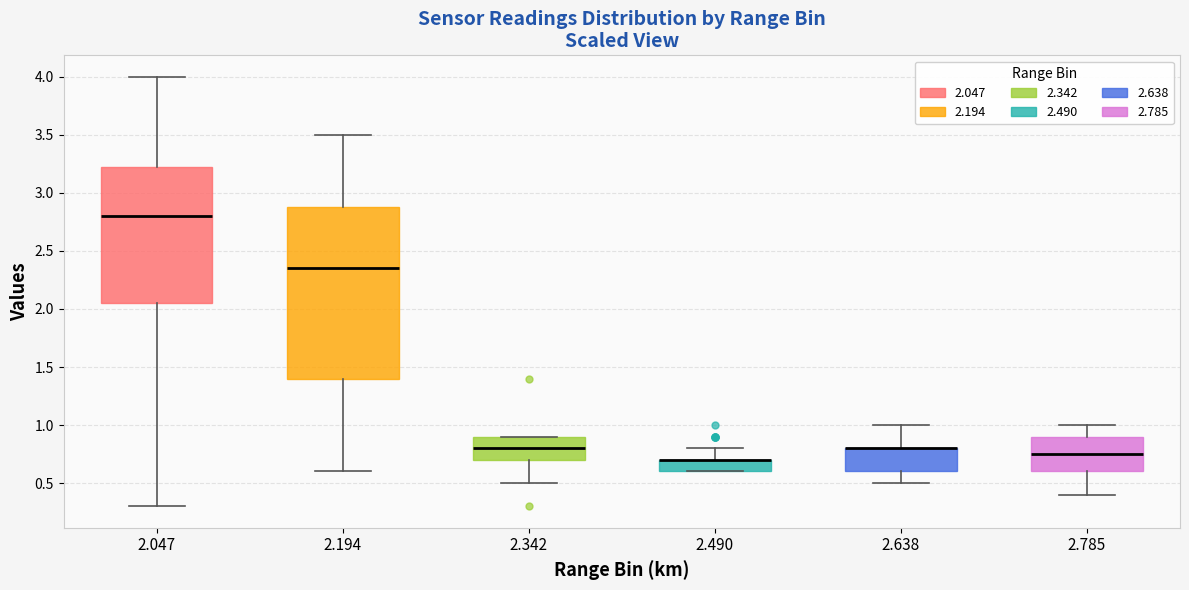

Comparing the boxes themselves (not the whiskers), which one is the tallest?

2.194